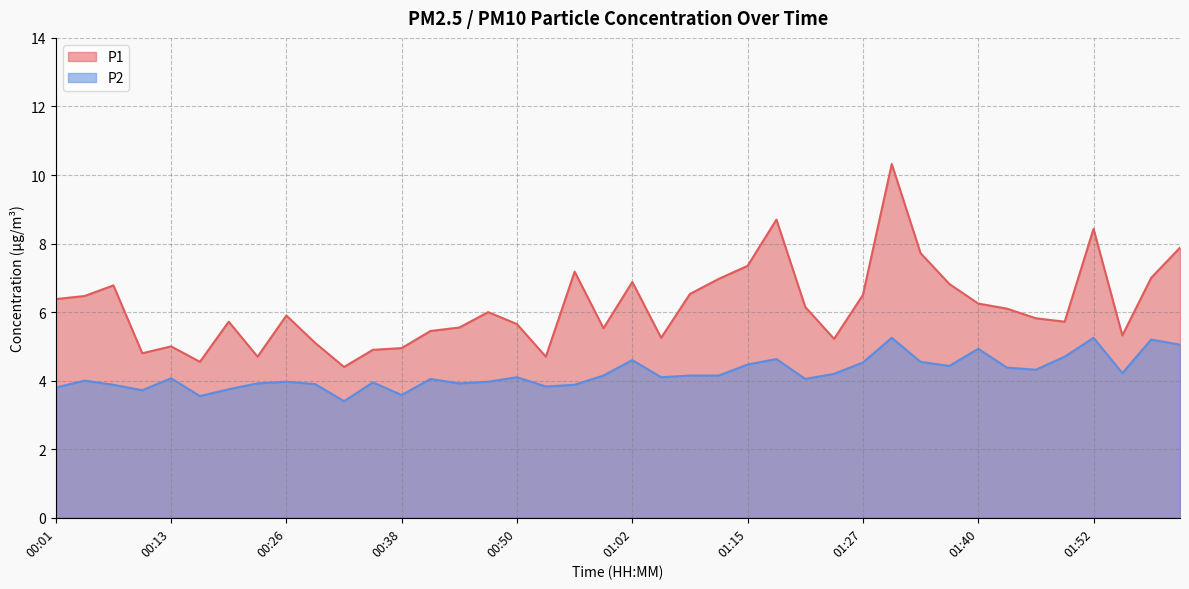

What is the sum of all P1 values?

246.6